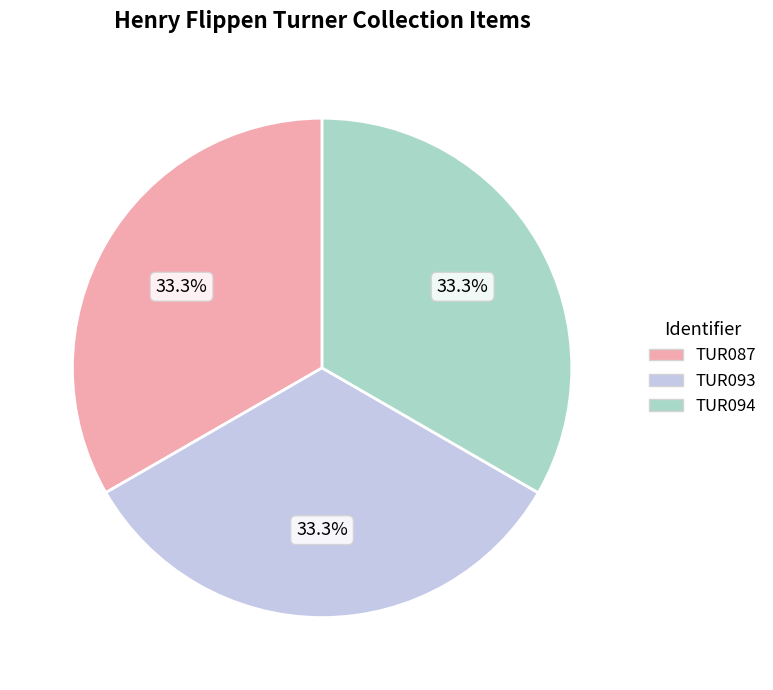

How many slices are in this pie chart?

3